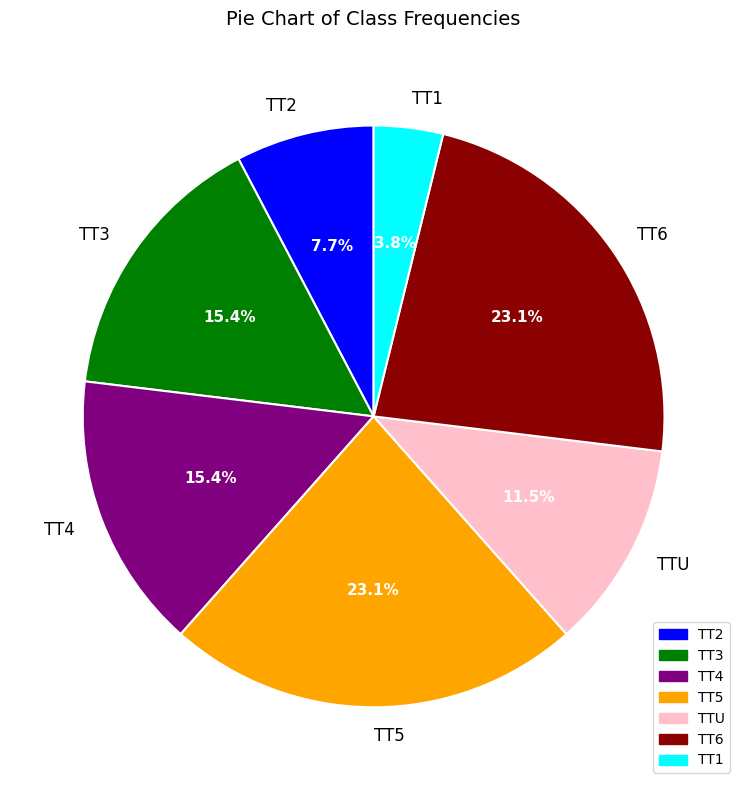

What portion of the pie excludes TT3?

84.6%